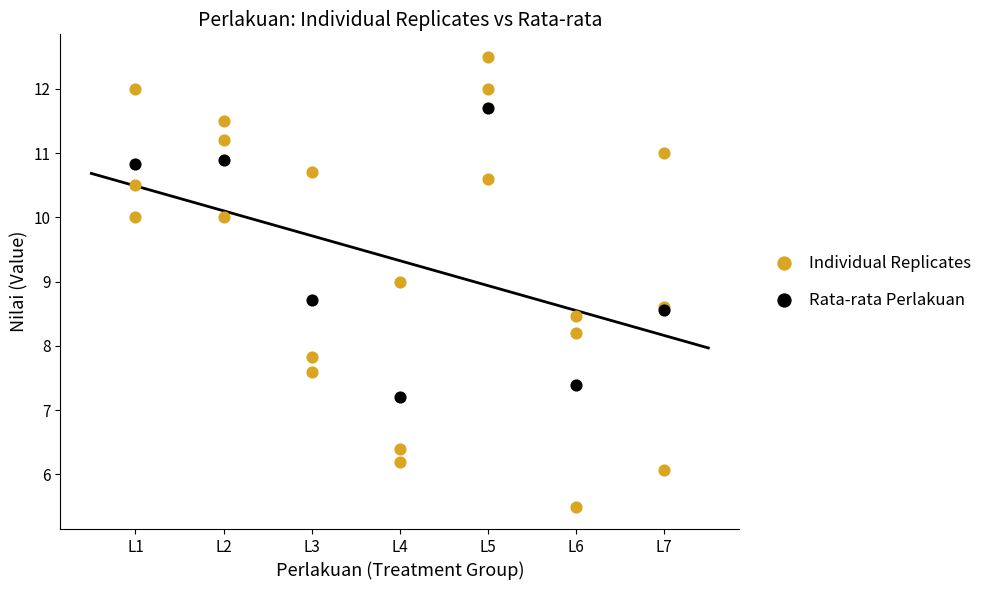

Which series contains the lowest Y value?

Individual Replicates